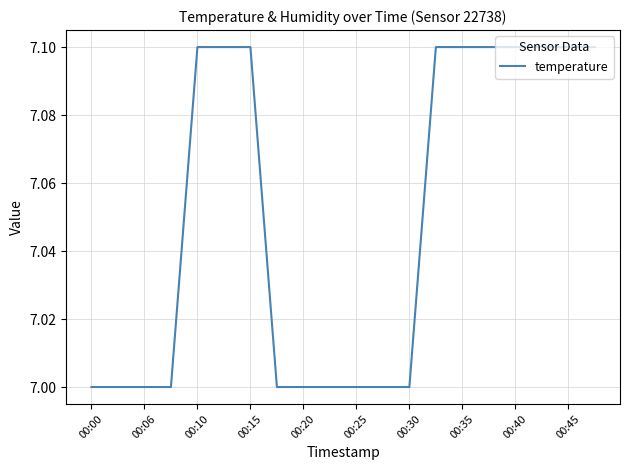

Reading right to left, list all the values displayed in this chart.

7.1	7.1	7.1	7.1	7.1	7.1	7.1	7.0	7.0	7.0	7.0	7.0	7.0	7.1	7.1	7.1	7.0	7.0	7.0	7.0